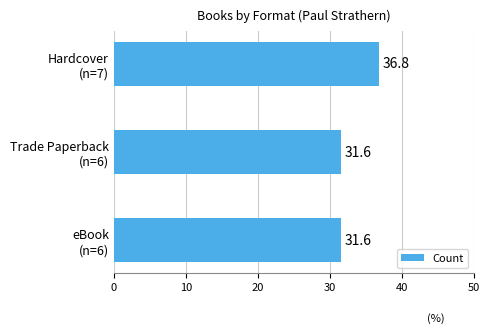

Reading top to bottom, list all the values displayed in this chart.

36.8	31.6	31.6